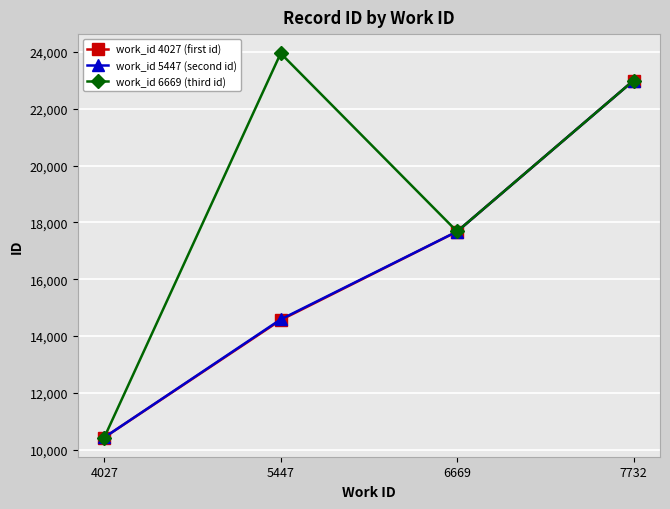

Reading left to right, what are all the values shown in this chart?

work_id 4027 (first id): 10430	14564	17681	22998
work_id 5447 (second id): 10432	14588	17682	22998
work_id 6669 (third id): 10430	23956	17683	22998